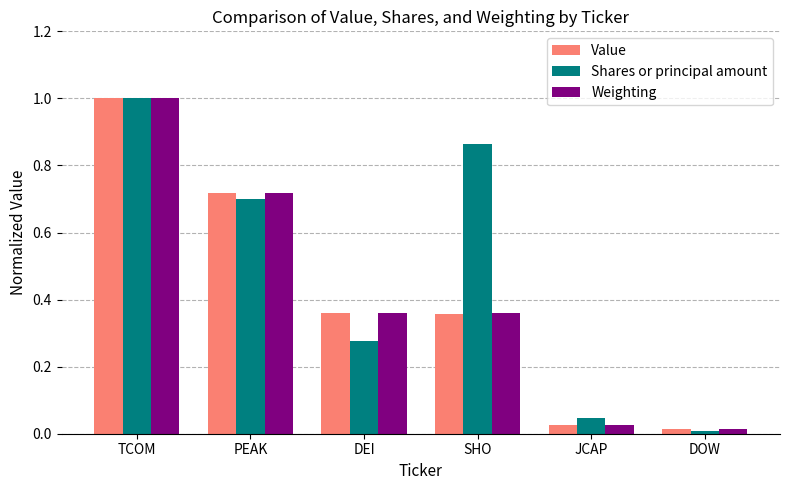

Which category has the lowest value in the Shares or principal amount series?

DOW